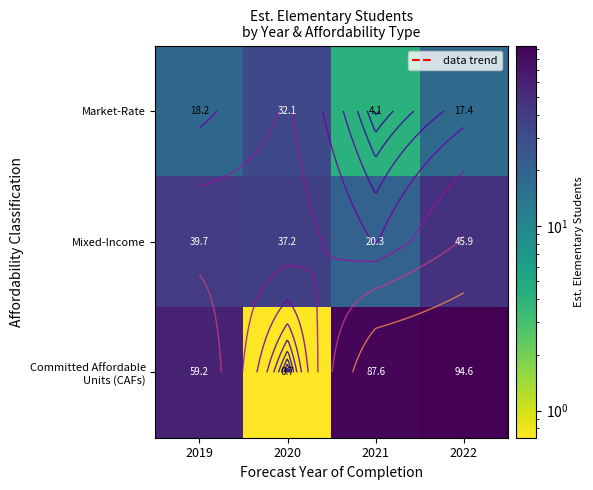

How many data points in Mixed-Income are above 39?

2